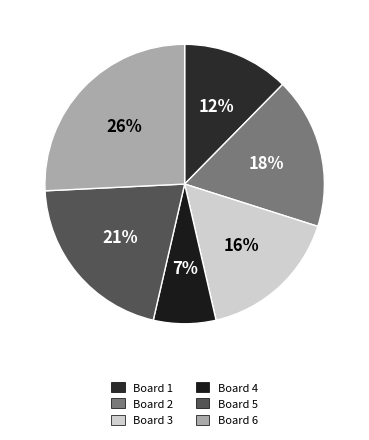

True or false: Board 3 accounts for 24% of the total.

False